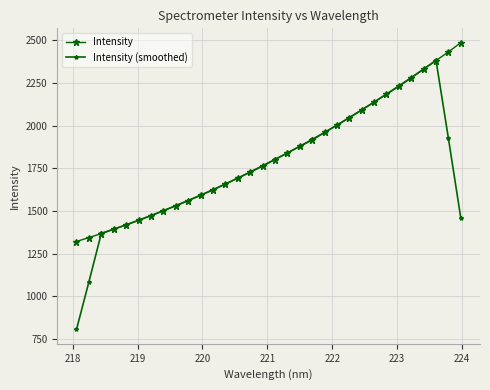

What is the difference between the maximum and second lowest values in the Intensity series?

1140.9